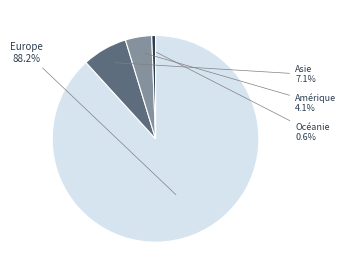

How many slices are in this pie chart?

4